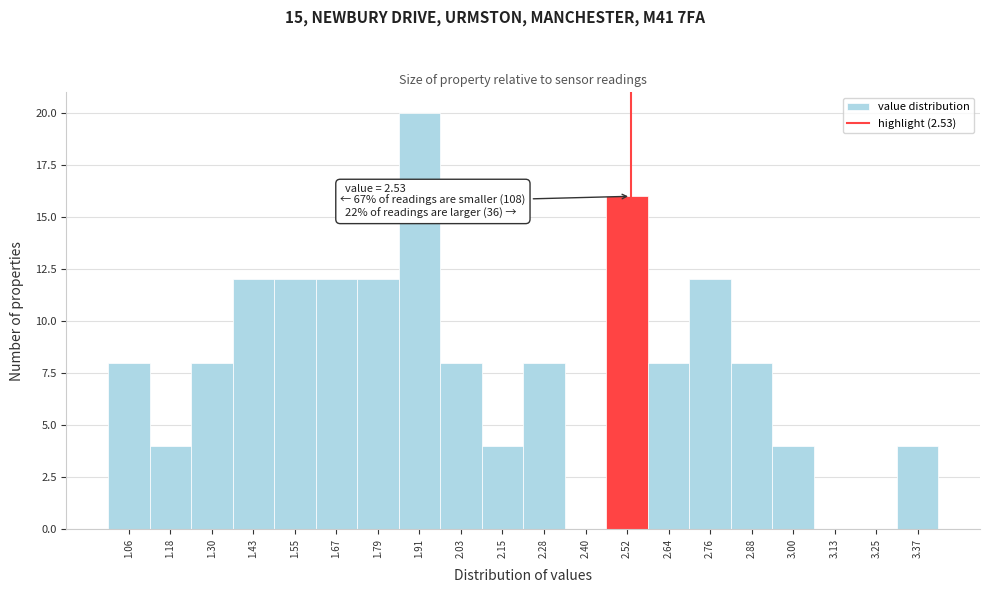

Over which range of the x-axis is the bar tallest?

1.86 to 1.98